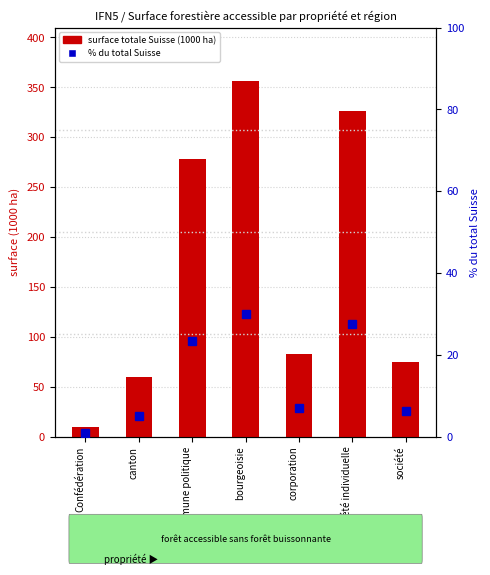

Rank the series by their maximum value, from lowest to highest.

% du total Suisse, surface totale Suisse (1000 ha)